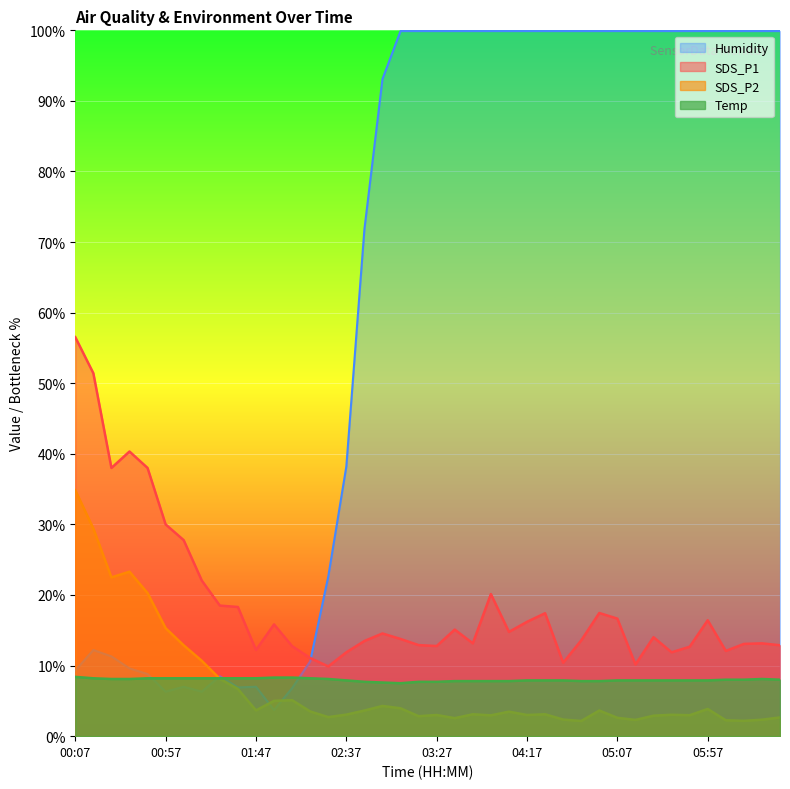

Where is SDS_P2 nearest to the value 18?

00:47